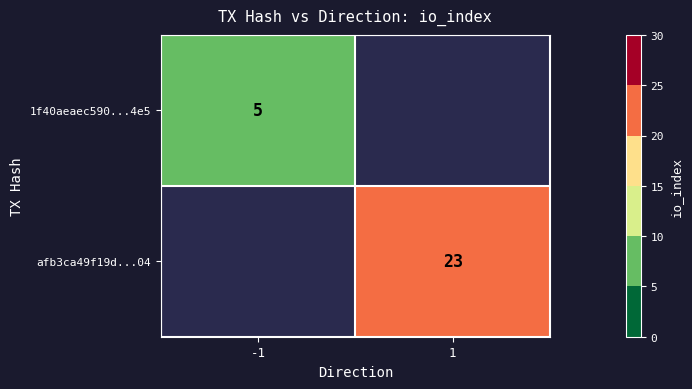

What is the smallest value displayed?

5.0